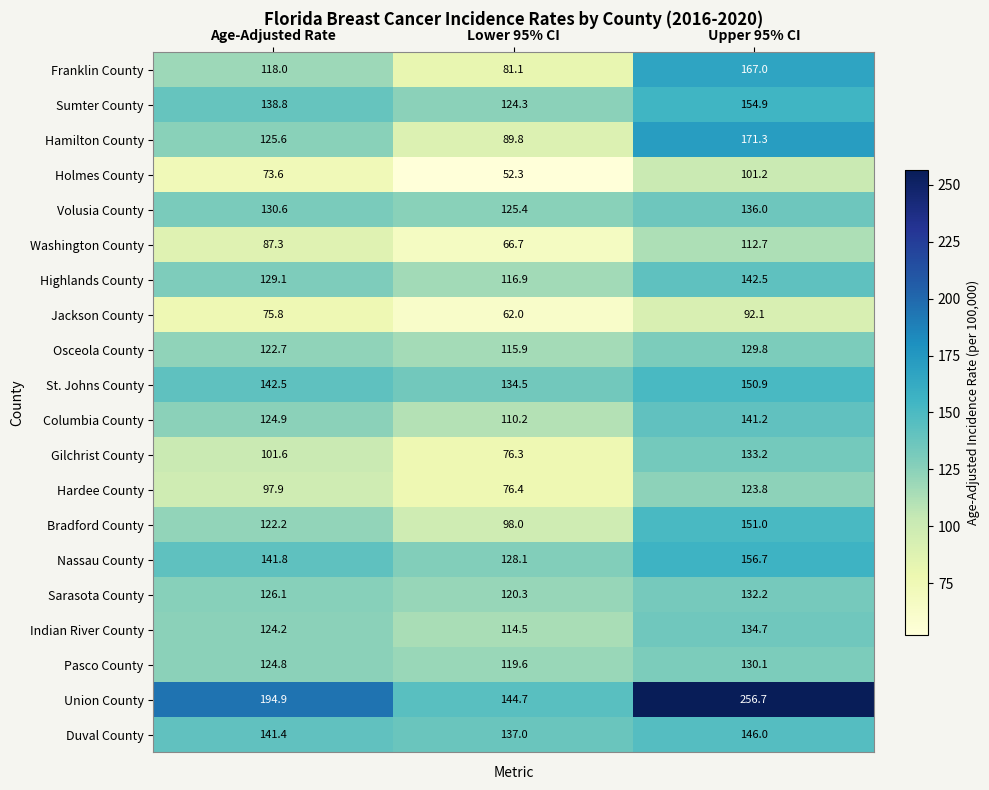

What is the smallest value displayed?

52.3